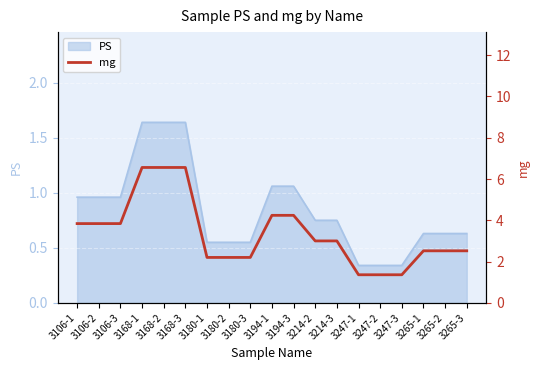

Is it true that the value at 3247-2 is 0.7?

False